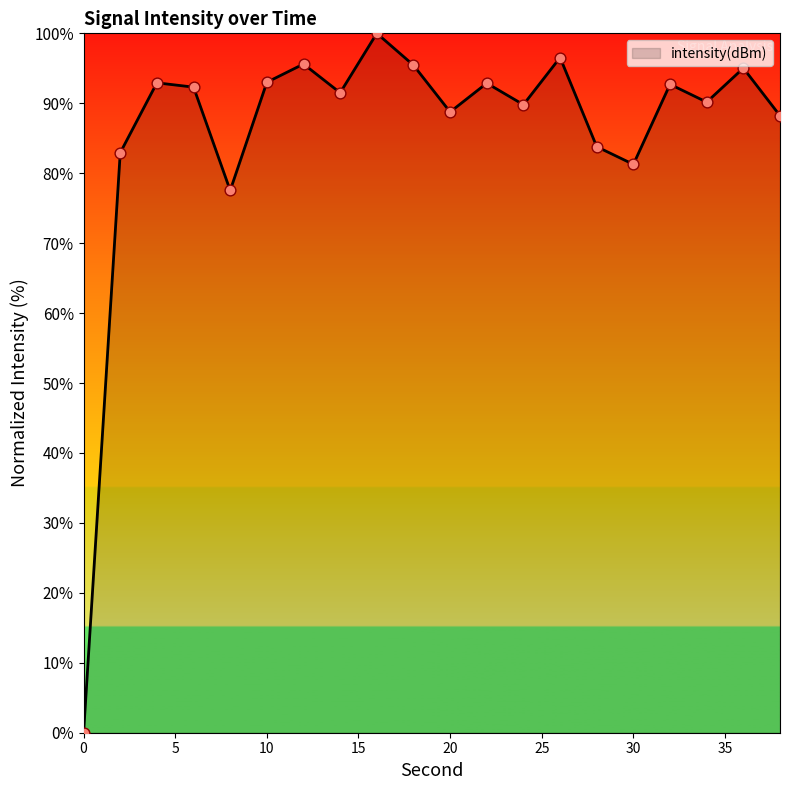

What is the difference between the maximum and minimum values?

100.0